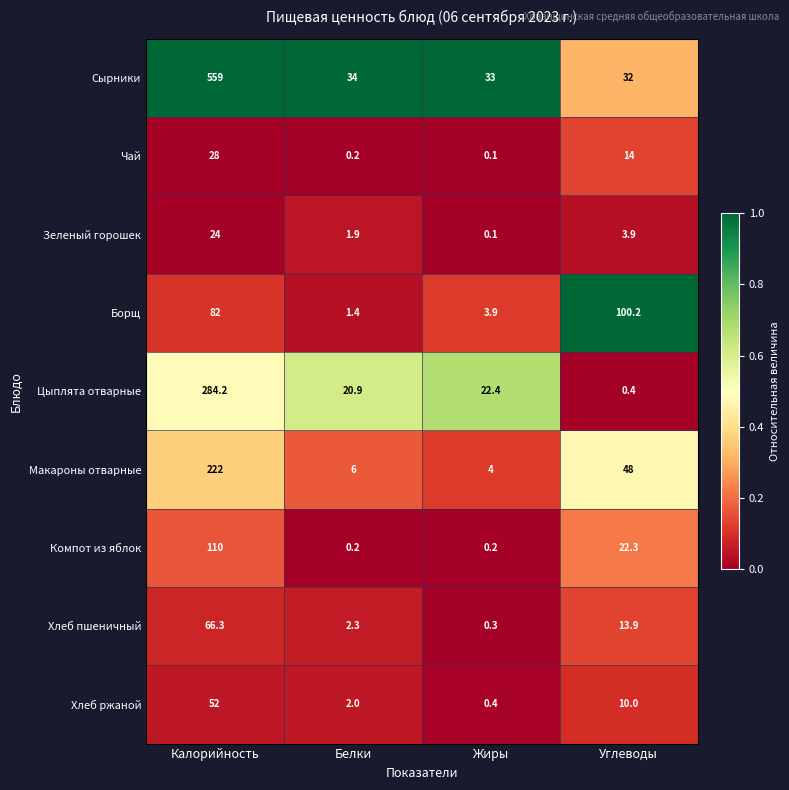

Is the value of Макароны отварные at Калорийность greater than the value of Компот из яблок at Углеводы?

Yes